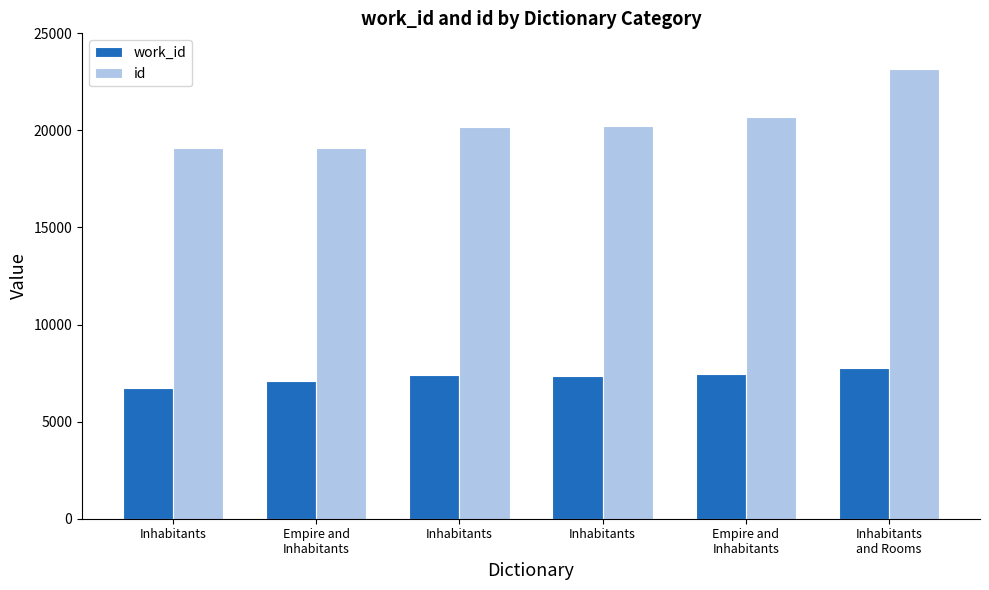

What are all the series names shown in the legend?

work_id, id